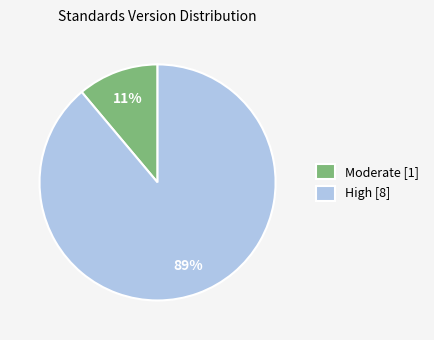

How many slices are in this pie chart?

2